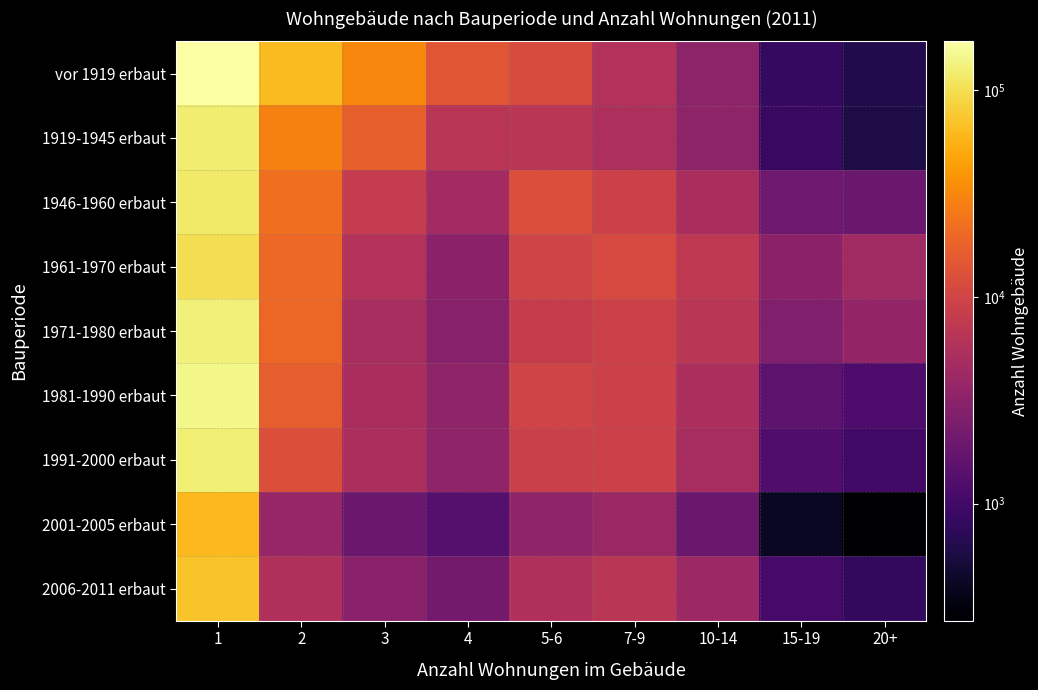

What is the total value across all series at 10-14?

41980